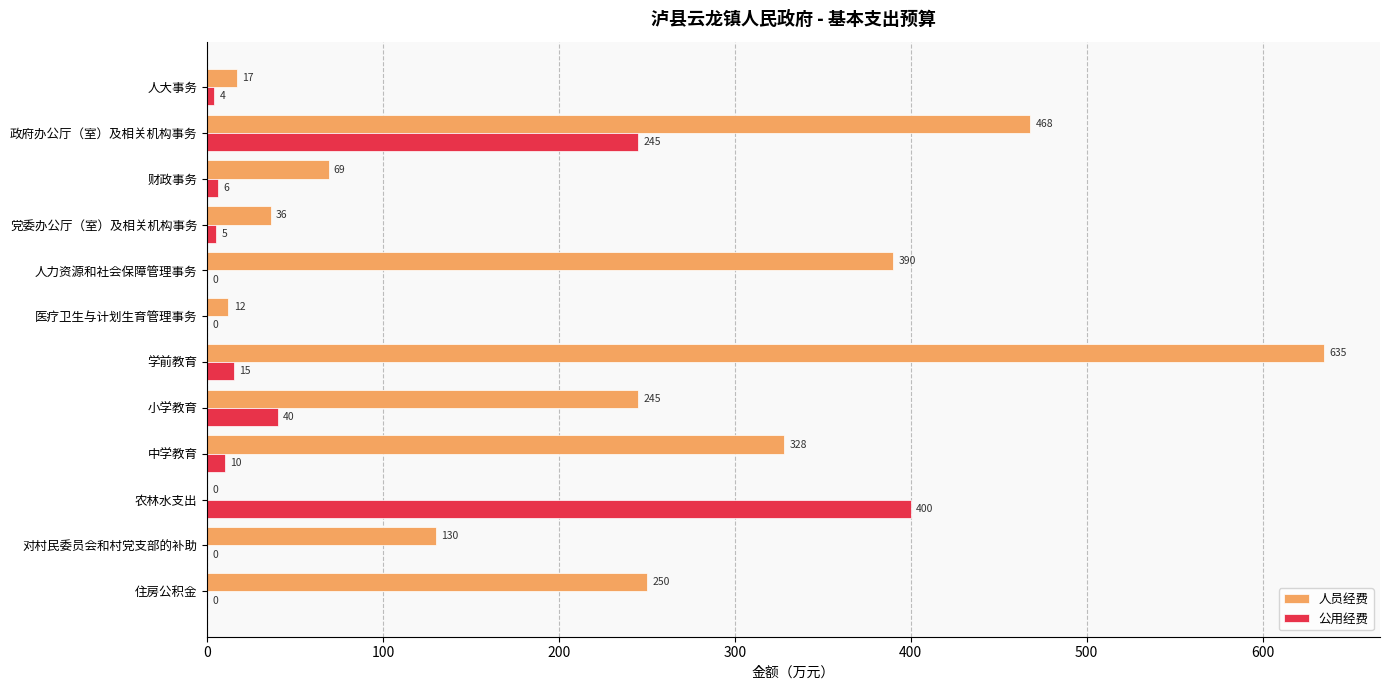

What is the highest value of the 人员经费 series?

635